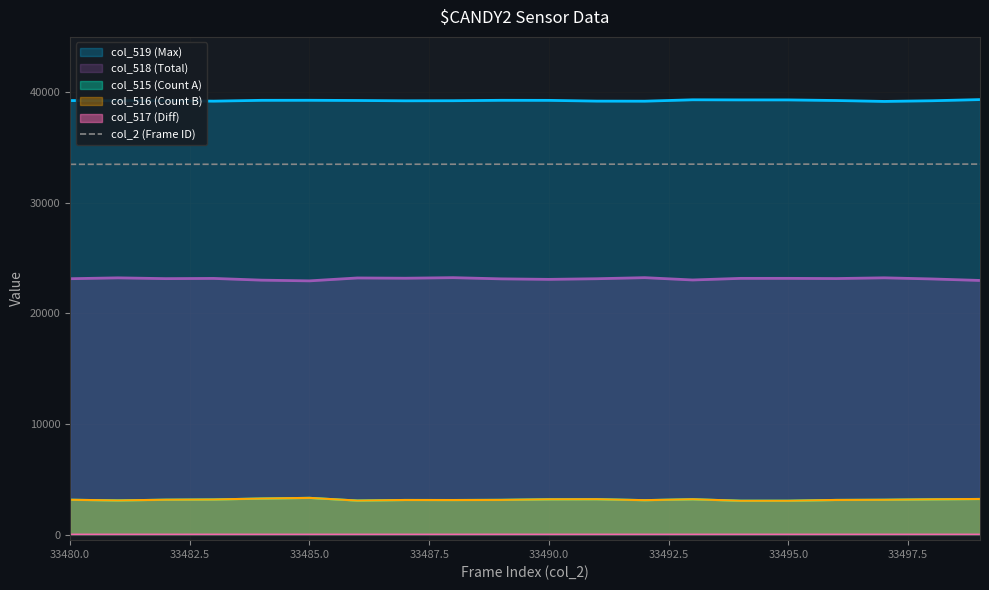

True or false: col_518 (Total) and col_517 (Diff) intersect in this chart.

False